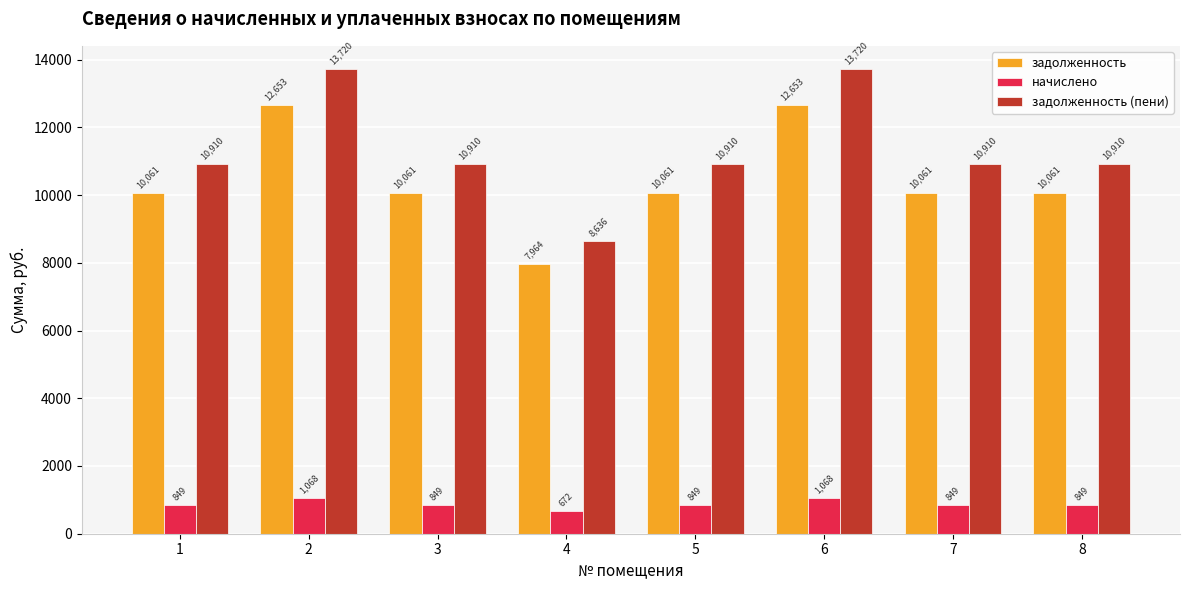

Which series has the largest total across all categories?

задолженность (пени)